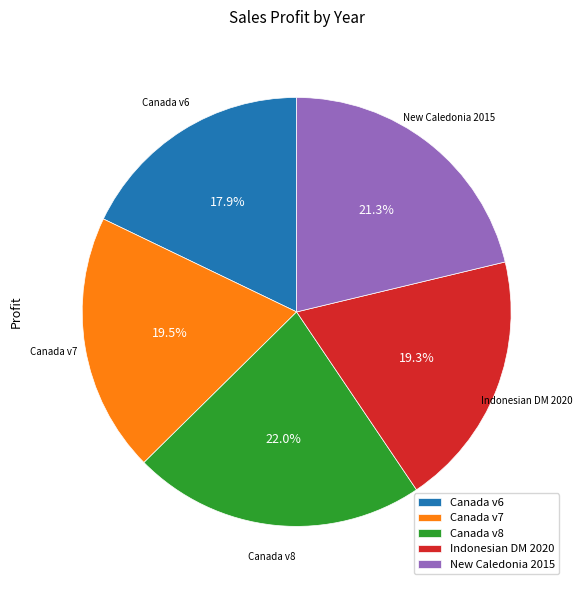

To the nearest percent, what is the difference between the largest and smallest slice percentages?

4%